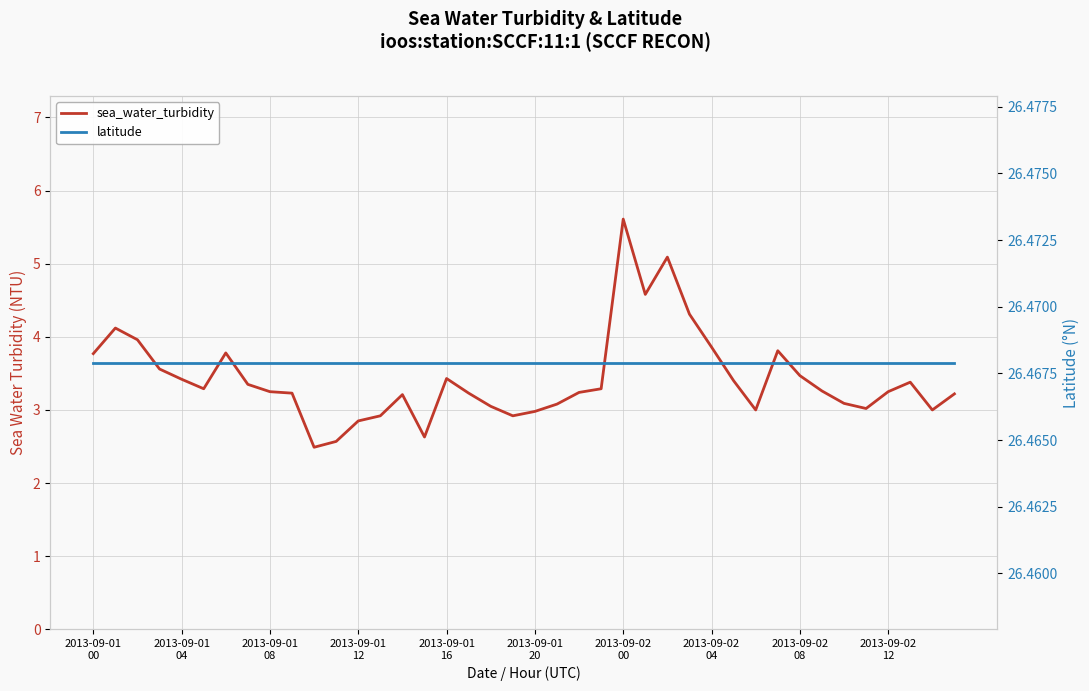

What is the difference between the second highest and second lowest values in the sea_water_turbidity series?

2.5